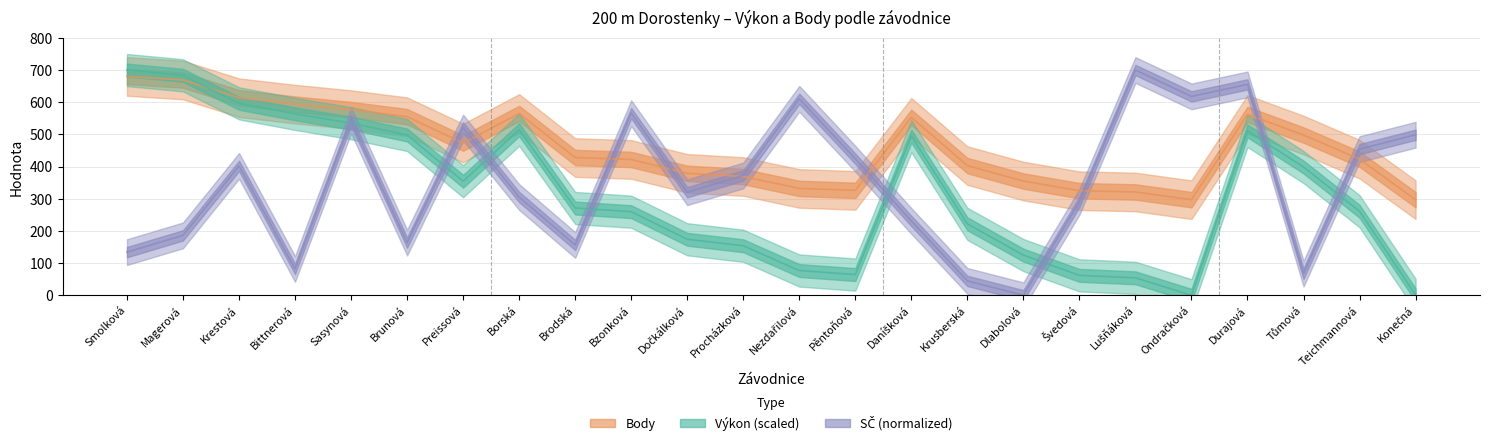

How many intersections are there between SČ and Výkon?

9